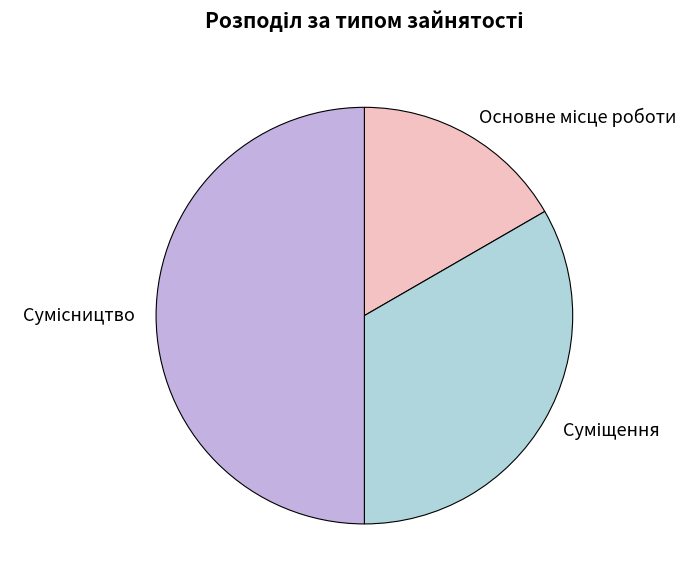

How many slices are in this pie chart?

3